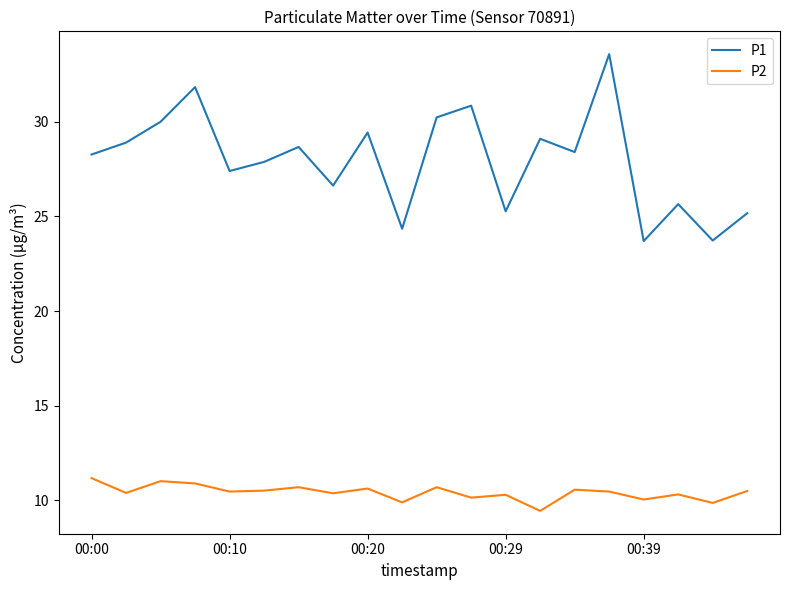

True or false: P1 and P2 cross at least once.

False